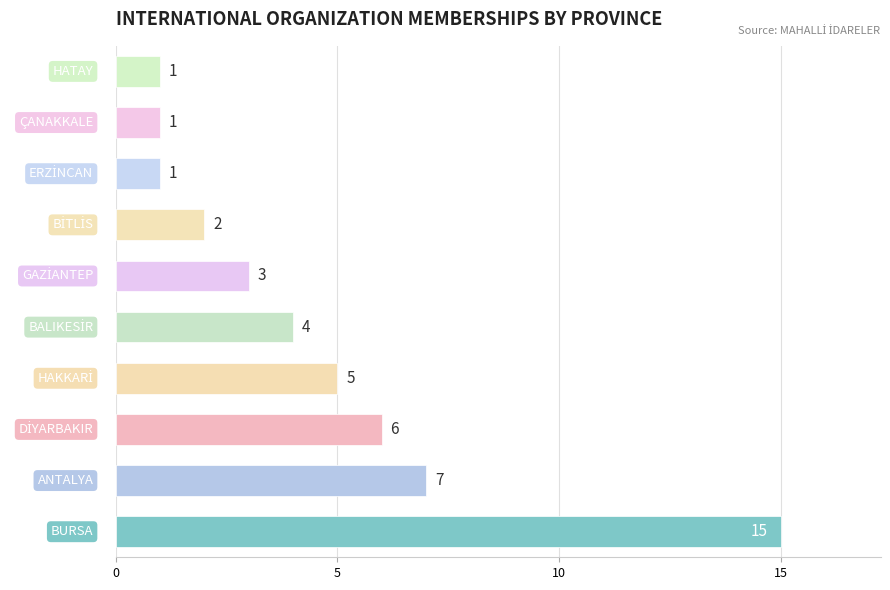

What is the maximum value shown in the chart?

15